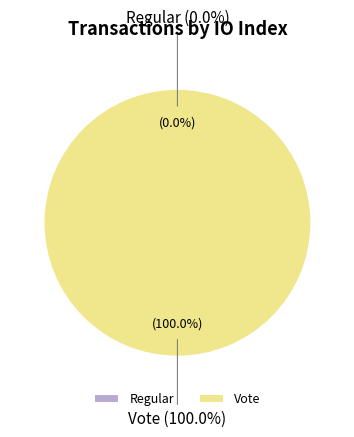

What is the largest slice in the pie chart?

Vote